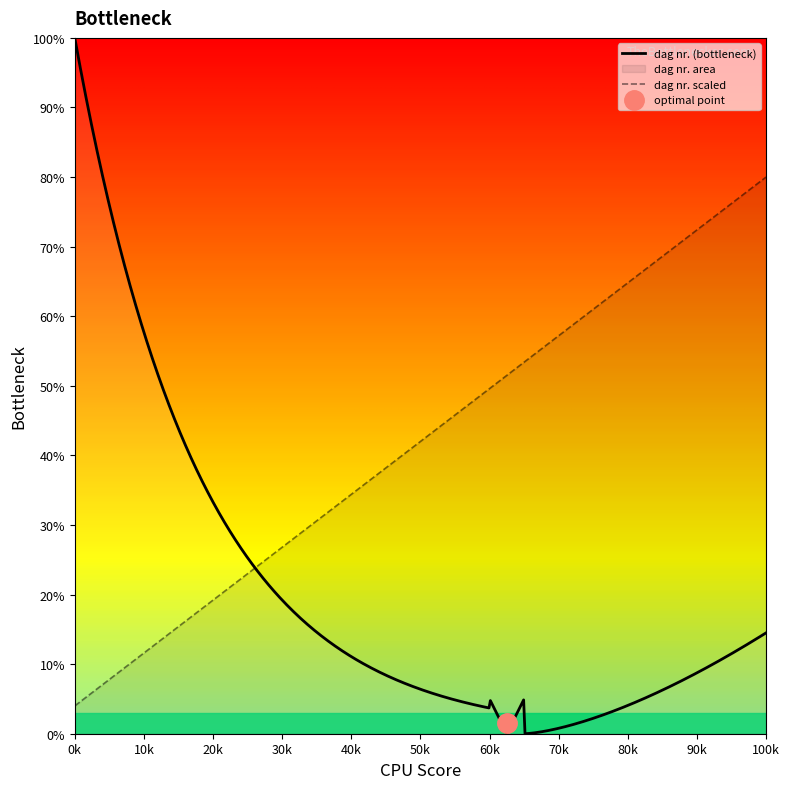

What is the value of the 17th point from the left?

68